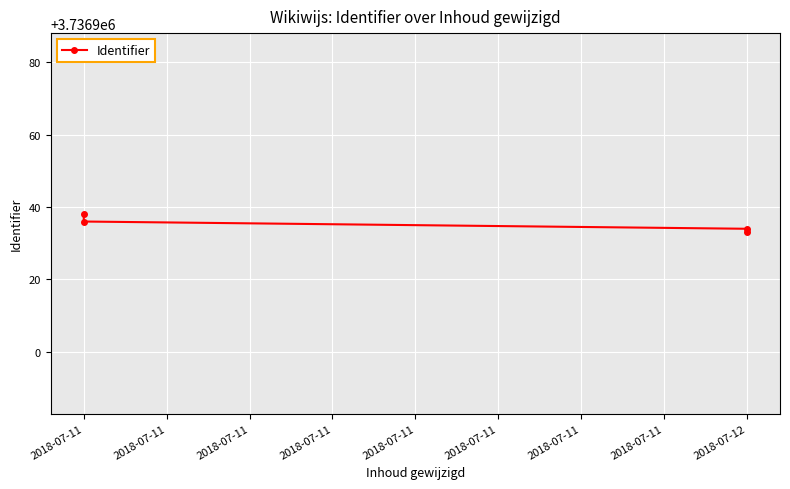

What is the smallest value displayed?

3736933